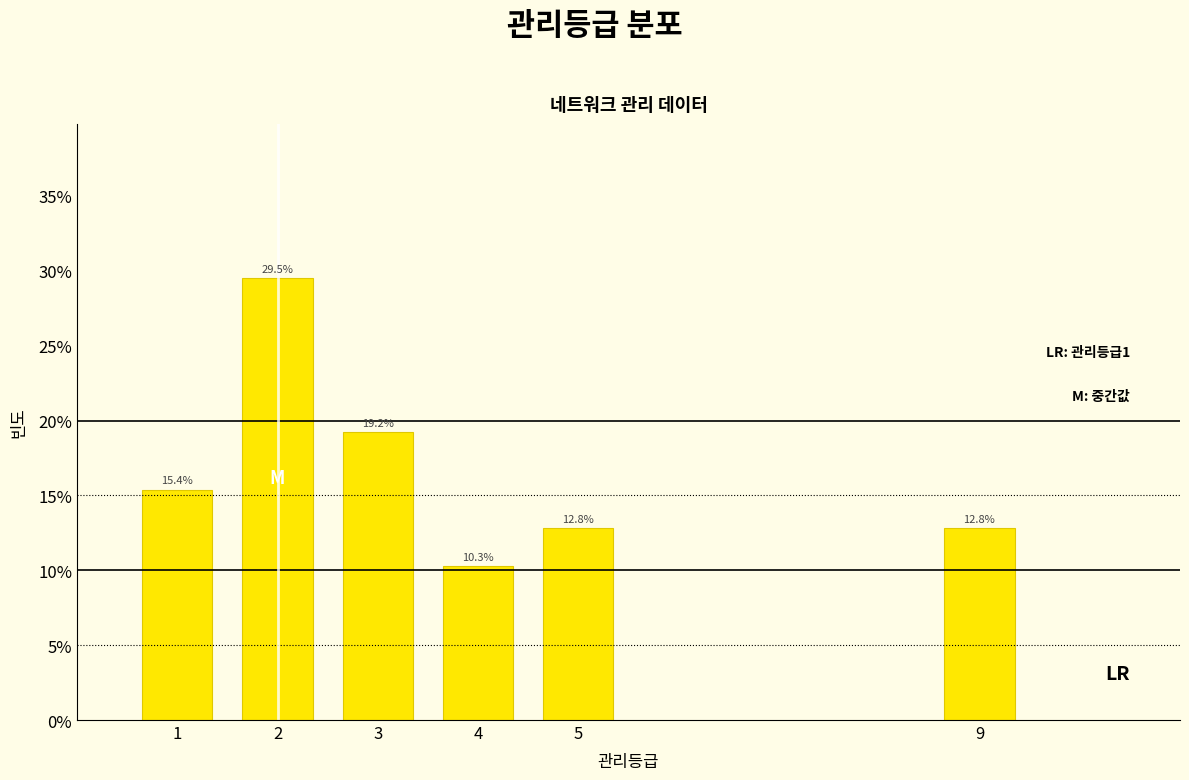

Reading left to right, what are all the values shown in this chart?

1=15.4	2=29.5	3=19.2	4=10.3	5=12.8	9=12.8